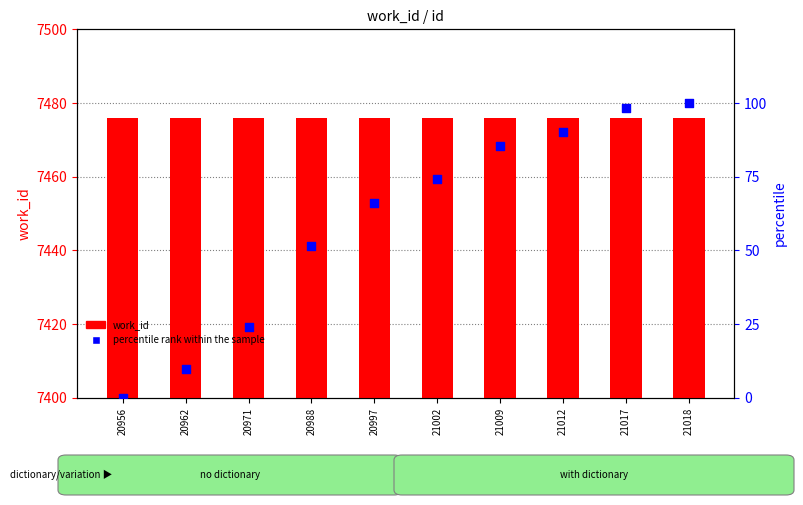

Which series contains the highest Y value?

work_id